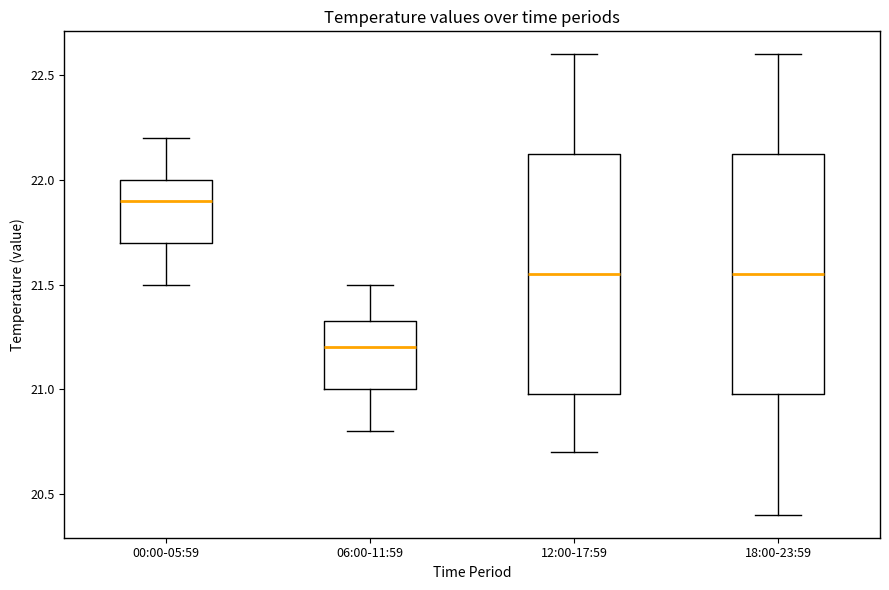

Reading left to right, read every box against the y-axis: the position of its median line, the range the box covers, and the ends of its whiskers. The values are not printed on the chart, so give them approximately, as read against the axis.

00:00-05:59: median 21.90, box 21.70 to 22.00, whiskers 21.50 to 22.20
06:00-11:59: median 21.20, box 21.00 to 21.35, whiskers 20.80 to 21.50
12:00-17:59: median 21.55, box 21.00 to 22.15, whiskers 20.70 to 22.60
18:00-23:59: median 21.55, box 21.00 to 22.15, whiskers 20.40 to 22.60